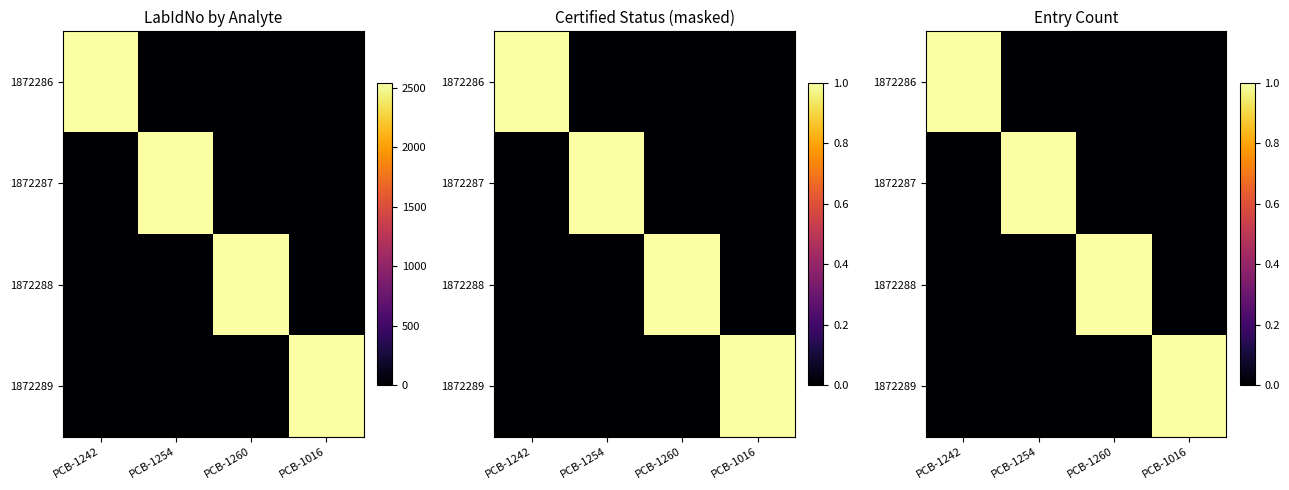

What is the difference between the highest and lowest values at PCB-1242?

1